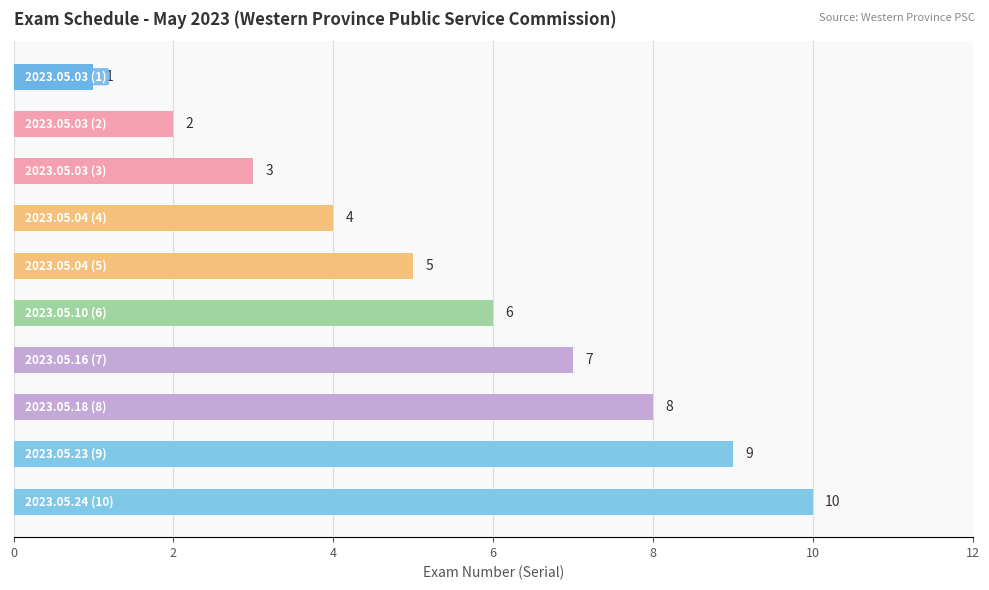

How many values are between 3 and 8?

6